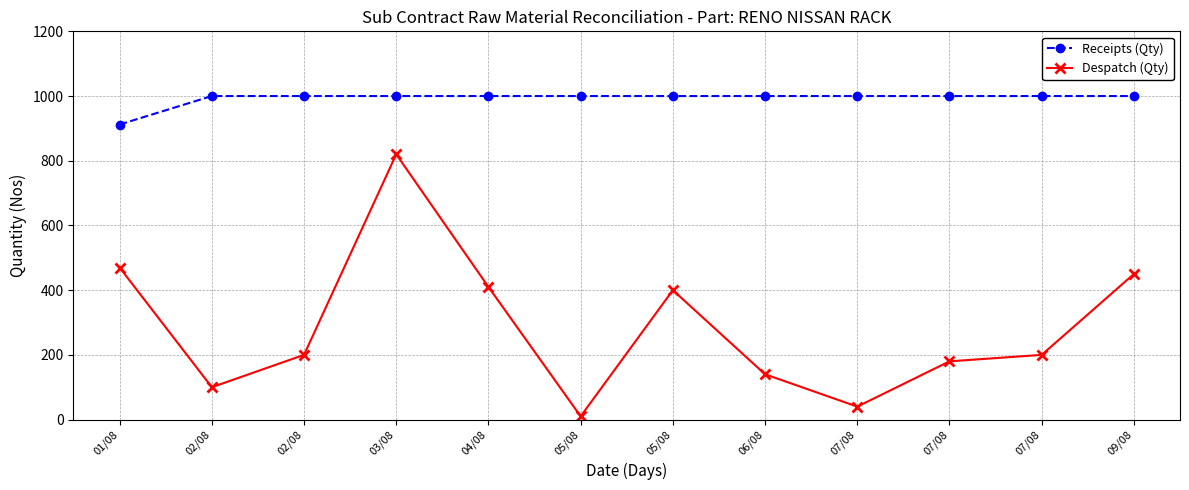

Rank the series at 02/08 from lowest to highest value.

Despatch (Qty), Receipts (Qty)